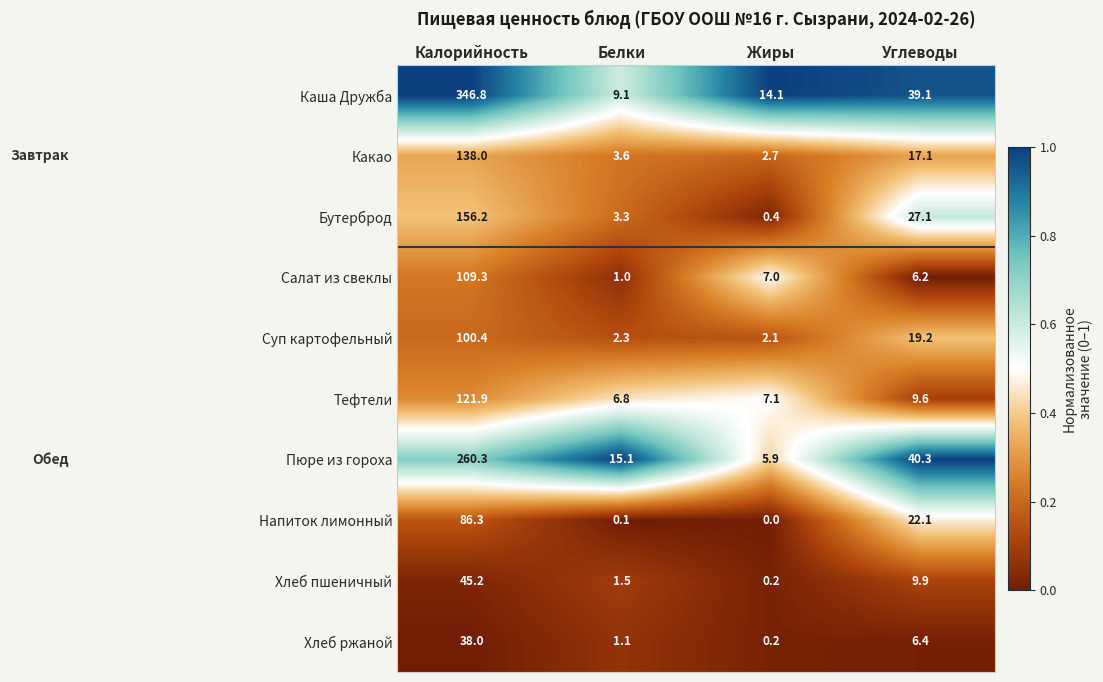

The value of Напиток лимонный at Белки is 0.1. True or false?

True